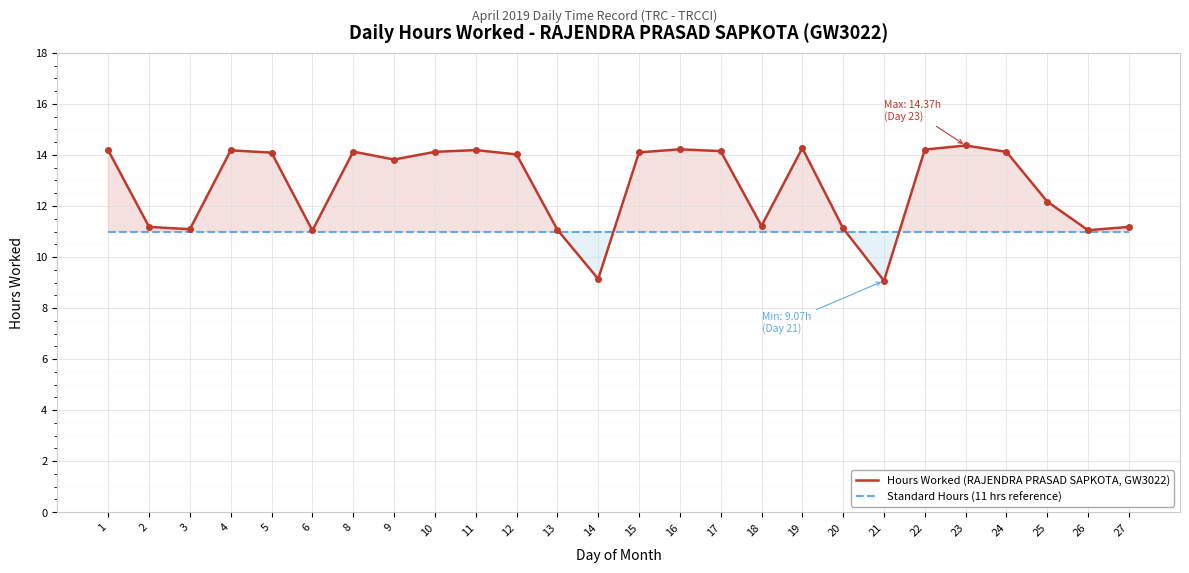

What is the value of the Standard Hours (11 hrs reference) point at the 11th from the left?

11.0